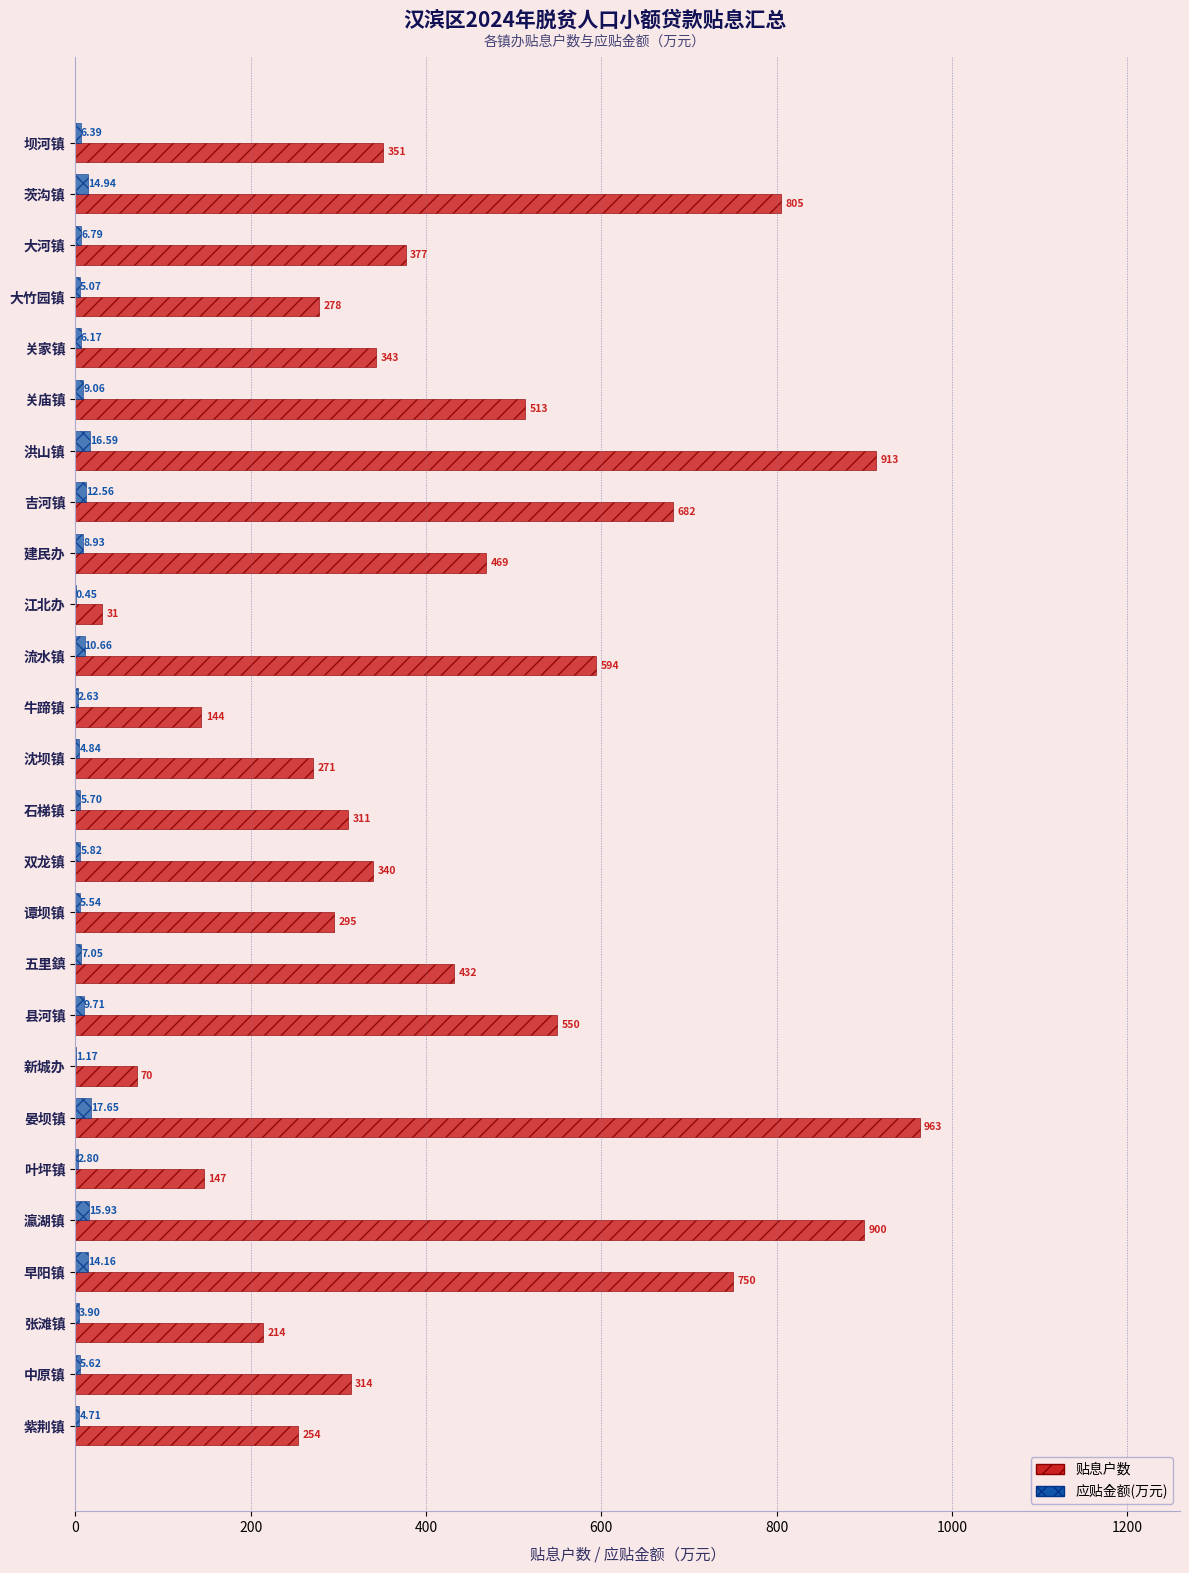

Which series changed the most between 坝河镇 and 张滩镇?

贴息户数